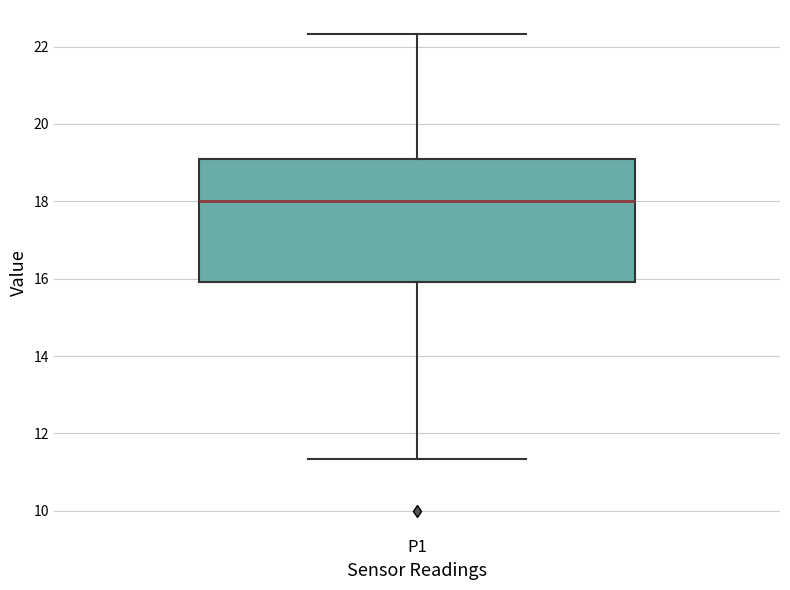

Read this box plot against the y-axis: the position of the median line, the range covered by the box, and the ends of both whiskers. The values are not printed on the chart, so give them approximately, as read against the axis.

median 18.0, box 16.0 to 19.0, whiskers 11.4 to 22.4